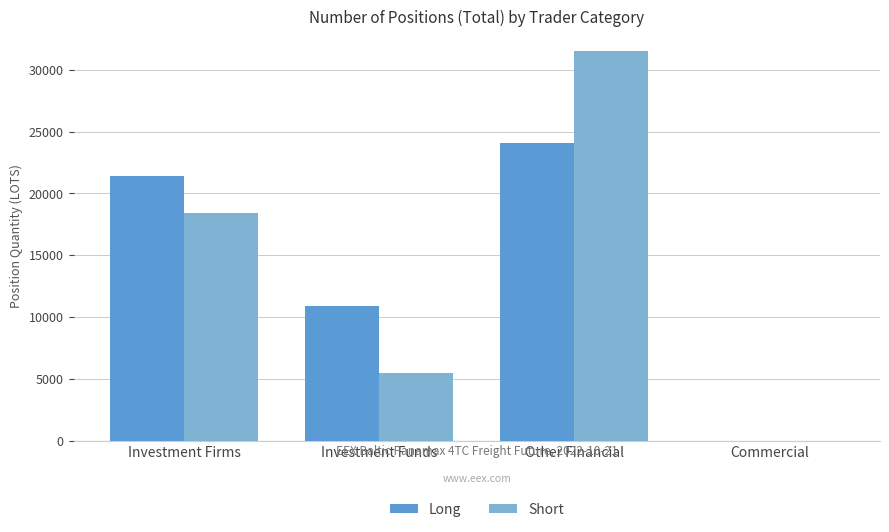

What is the sum of all Long values?

56401.6